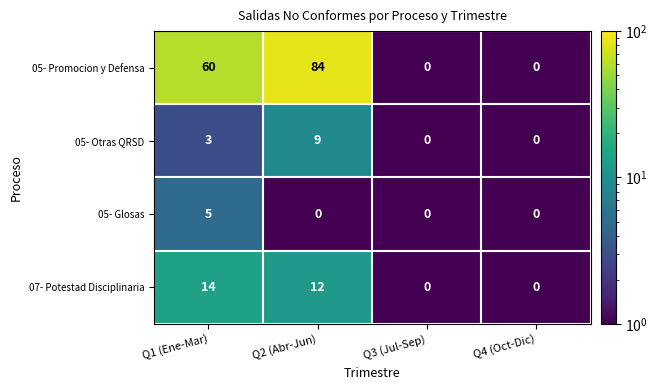

Which series changed the most between Q1 (Ene-Mar) and Q4 (Oct-Dic)?

05- Promocion y Defensa